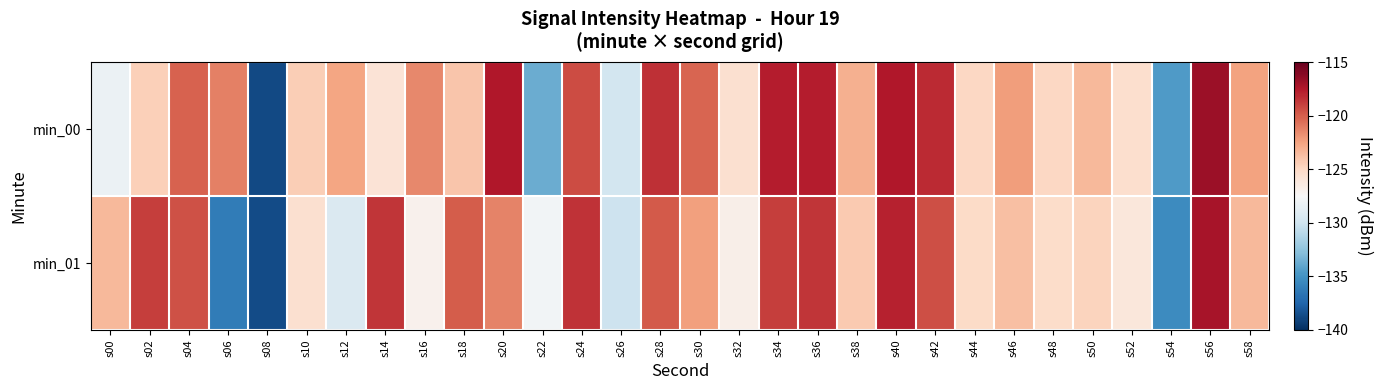

Reading left to right, transcribe all the data shown in this chart.

min_00: s00=-128.2	s02=-124.6	s04=-120.1	s06=-121.2	s08=-138.8	s10=-124.5	s12=-122.6	s14=-125.8	s16=-121.5	s18=-124.0	s20=-117.5	s22=-133.7	s24=-119.4	s26=-129.8	s28=-118.3	s30=-120.3	s32=-125.5	s34=-117.7	s36=-117.7	s38=-123.0	s40=-117.4	s42=-118.2	s44=-124.9	s46=-122.3	s48=-124.9	s50=-123.4	s52=-125.4	s54=-134.6	s56=-116.8	s58=-122.5
min_01: s00=-123.4	s02=-118.9	s04=-119.5	s06=-136.2	s08=-138.7	s10=-125.5	s12=-129.3	s14=-118.6	s16=-127.0	s18=-119.9	s20=-121.3	s22=-127.9	s24=-118.5	s26=-130.1	s28=-119.9	s30=-122.3	s32=-126.8	s34=-118.9	s36=-118.6	s38=-124.2	s40=-117.9	s42=-119.5	s44=-125.1	s46=-123.8	s48=-125.2	s50=-124.7	s52=-126.1	s54=-135.3	s56=-117.2	s58=-123.5